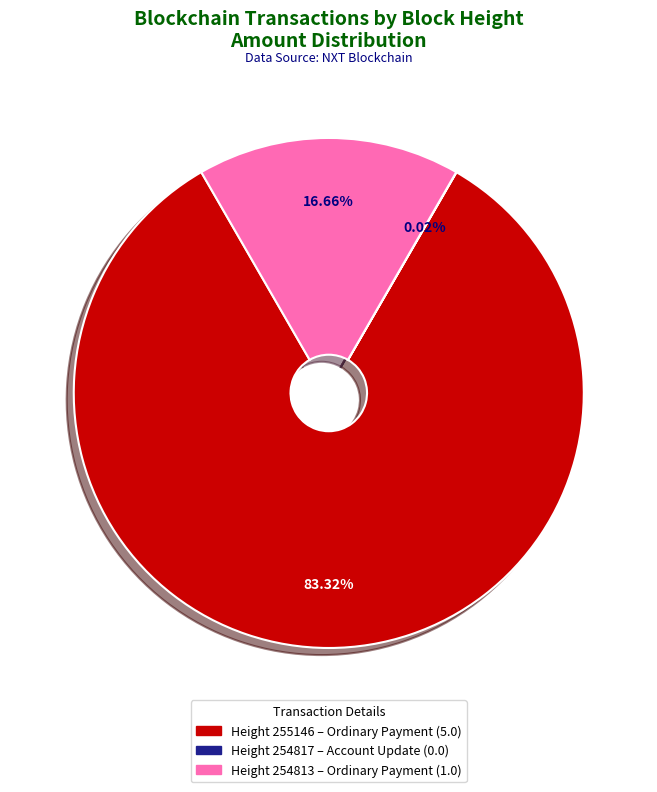

Which slice is the largest?

Height 255146 – Ordinary Payment (5.0)